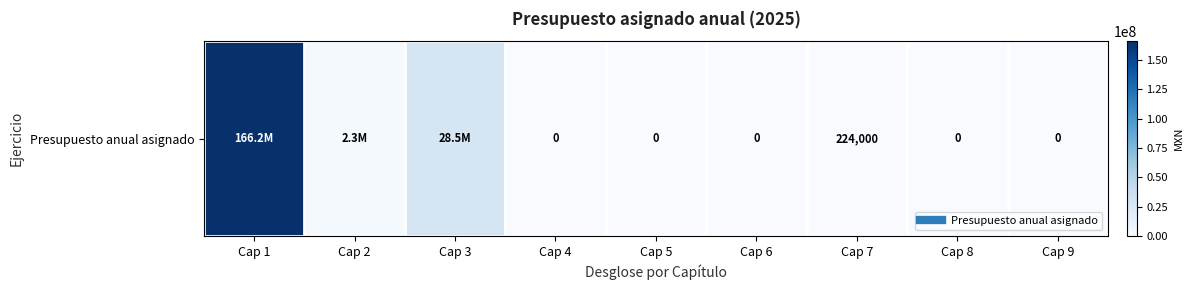

What is the difference between the values at Cap 1 and Cap 5?

166210726